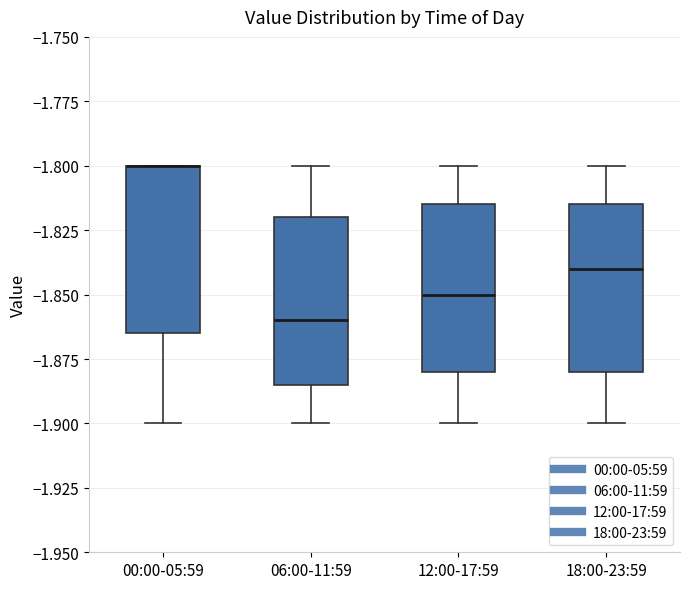

Where is the upper edge of the box for 12:00-17:59 on the y-axis? The values are not printed on the chart, so give them approximately, as read against the axis.

-1.815